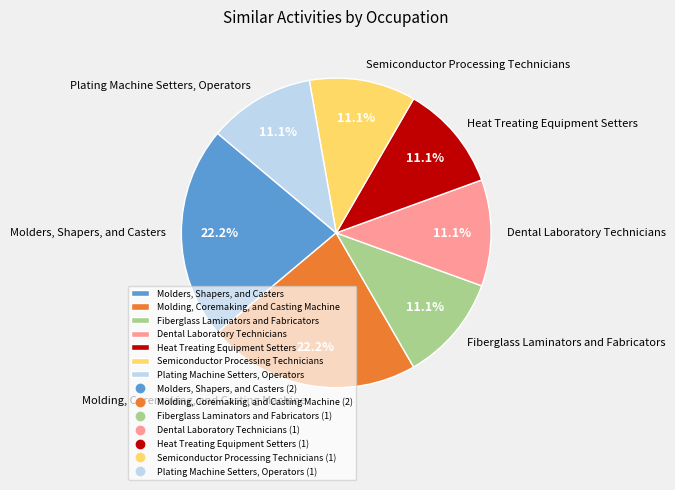

To the nearest percent, what is the difference between the largest and smallest slice percentages?

11%